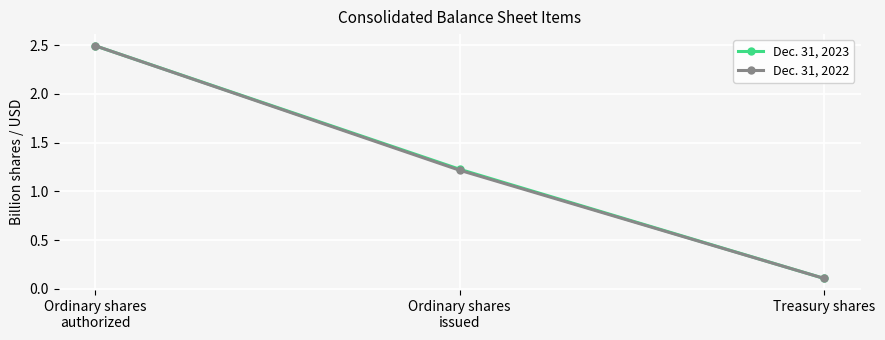

The Dec. 31, 2022 series shows 0.2 at Treasury shares. True or false?

False